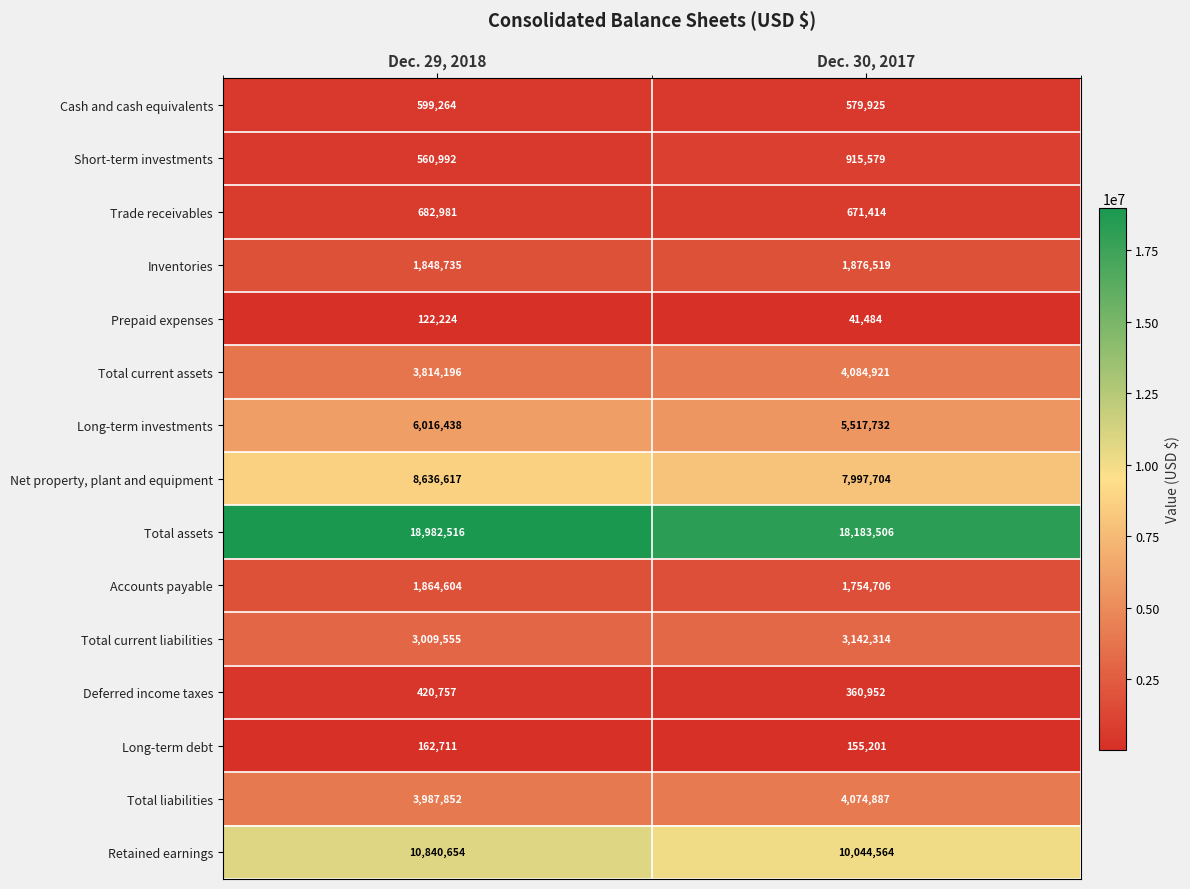

Count the number of data series in this chart.

15